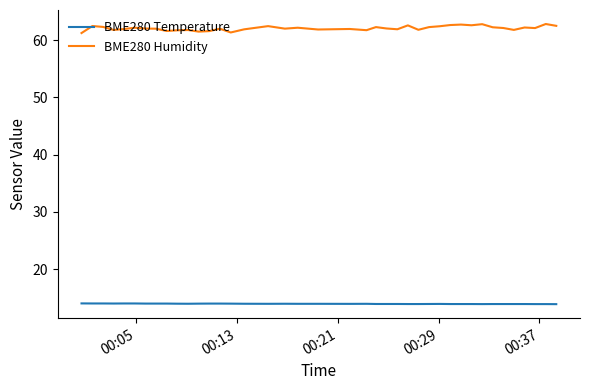

Which series has the largest range (max minus min)?

BME280 Humidity